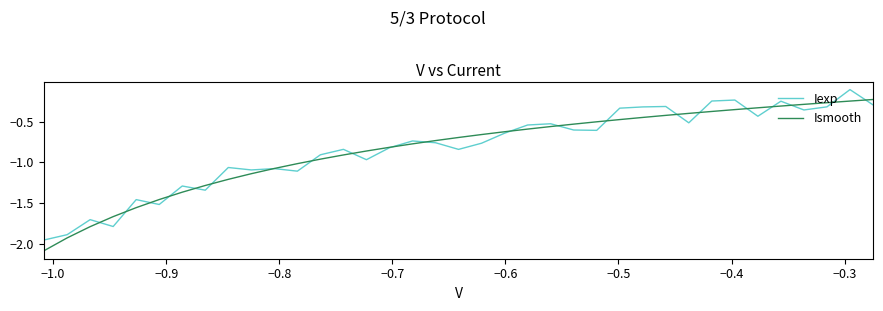

What are all the series names shown in the legend?

Iexp, Ismooth